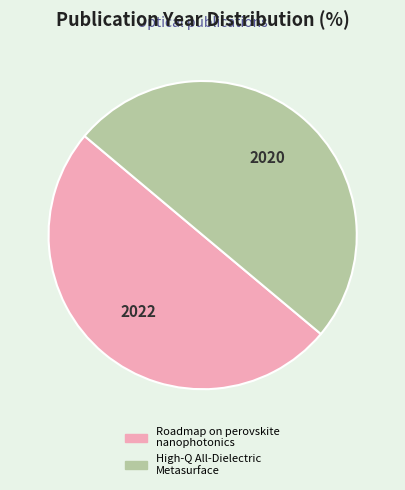

Is the sum of High-Q All-Dielectric Metasurface and Roadmap on perovskite nanophotonics greater than half?

Yes